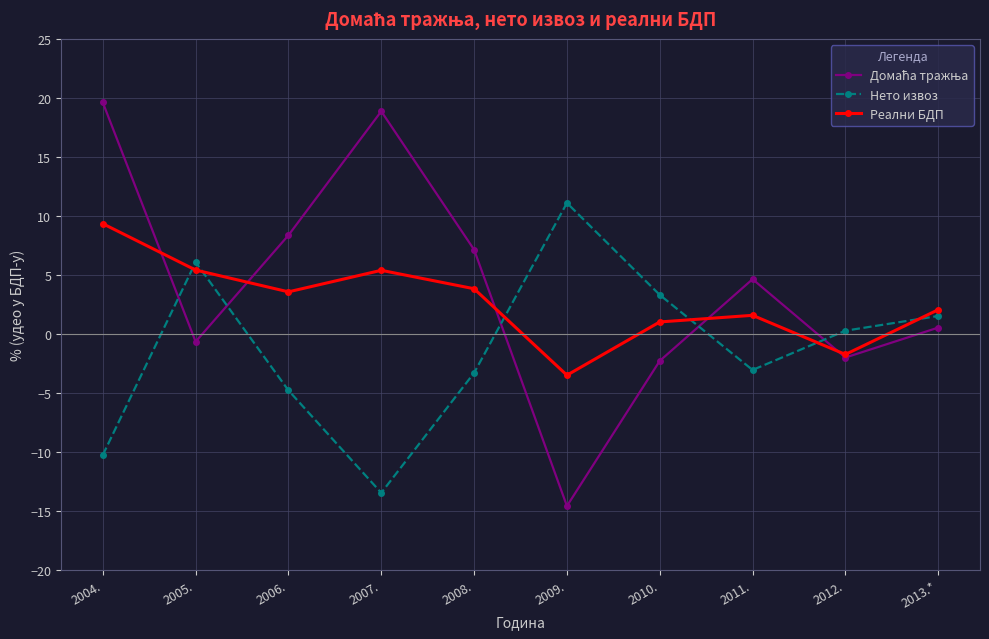

What is the spread (max minus min) of values at 2010.?

5.6